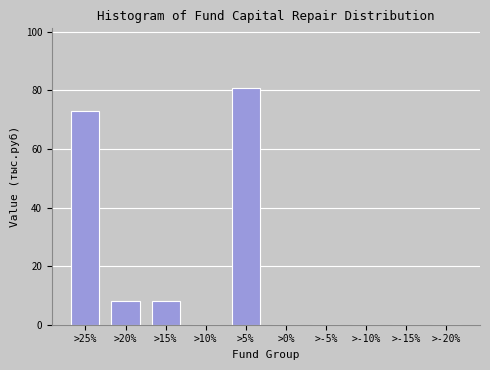

Reading left to right, list all the values displayed in this chart.

>25%=72.8	>20%=8.1	>15%=8.1	>10%=0.0	>5%=80.9	>0%=0.0	>-5%=0.0	>-10%=0.0	>-15%=0.0	>-20%=0.0